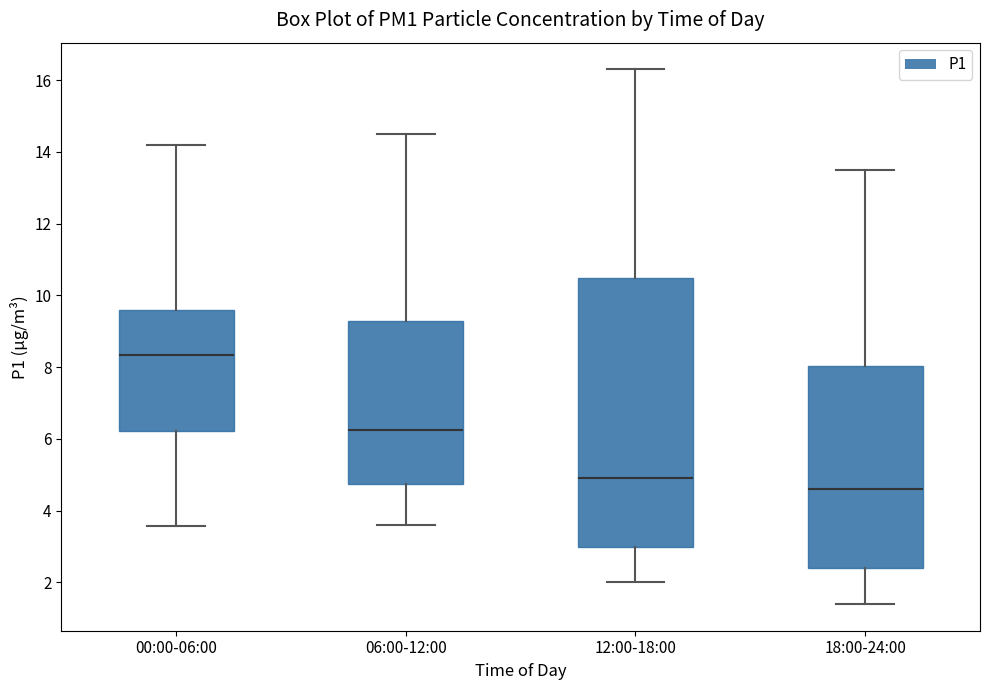

Comparing the boxes themselves (not the whiskers), which one is the tallest?

12:00-18:00